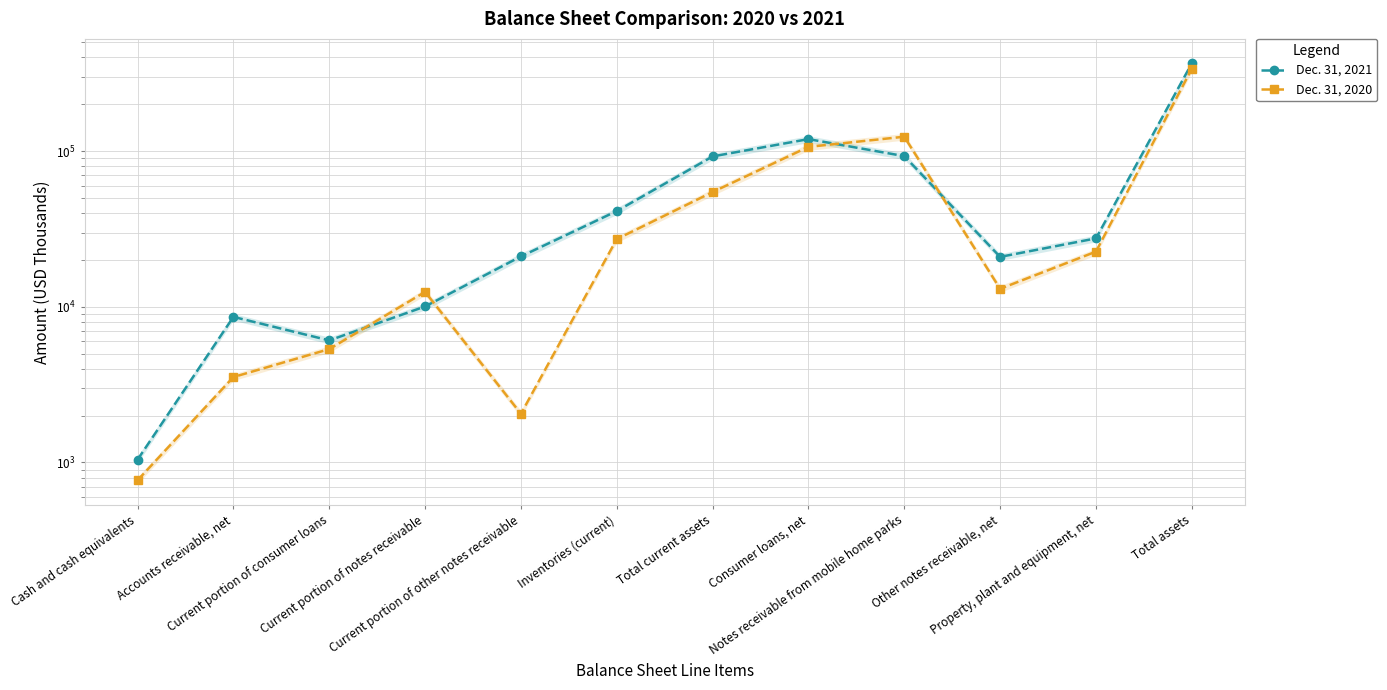

What is the highest value of the Dec. 31, 2020 series?

338616